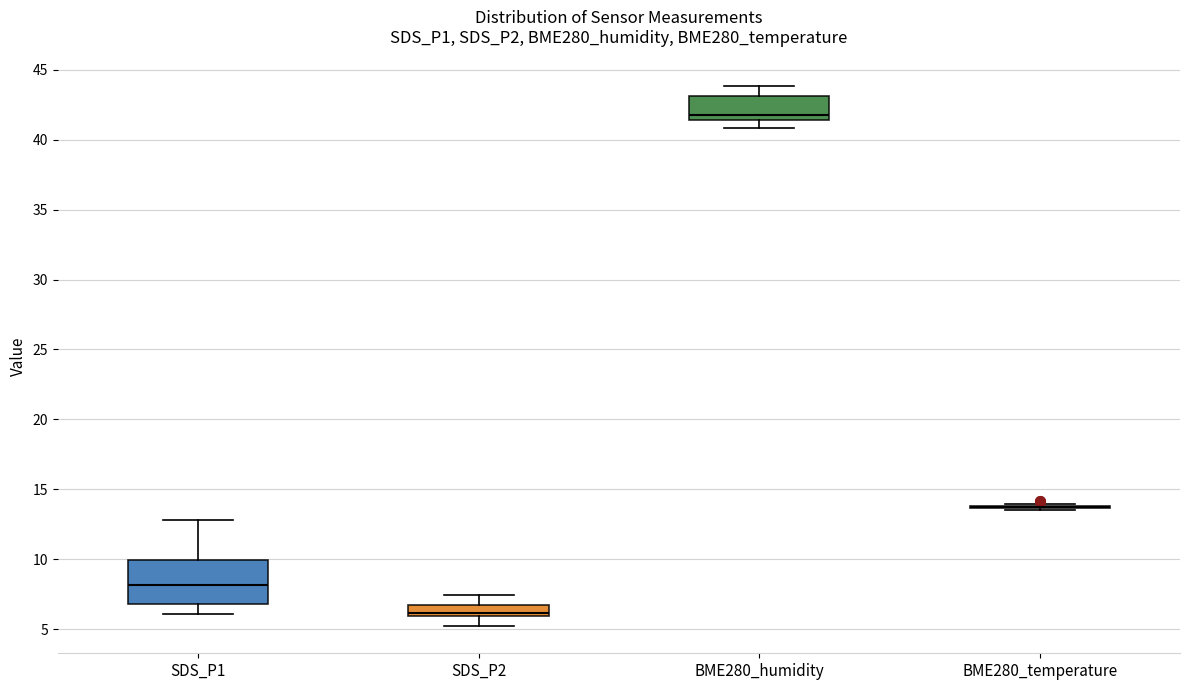

Where is the lower edge of the box for BME280_humidity on the y-axis? The values are not printed on the chart, so give them approximately, as read against the axis.

41.5